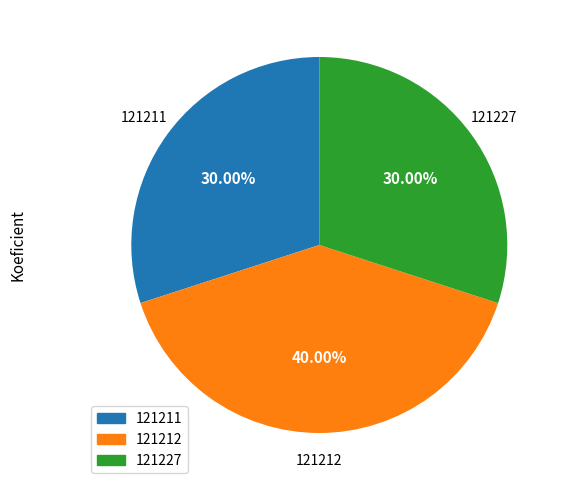

What portion of the pie excludes 121227?

70.0%